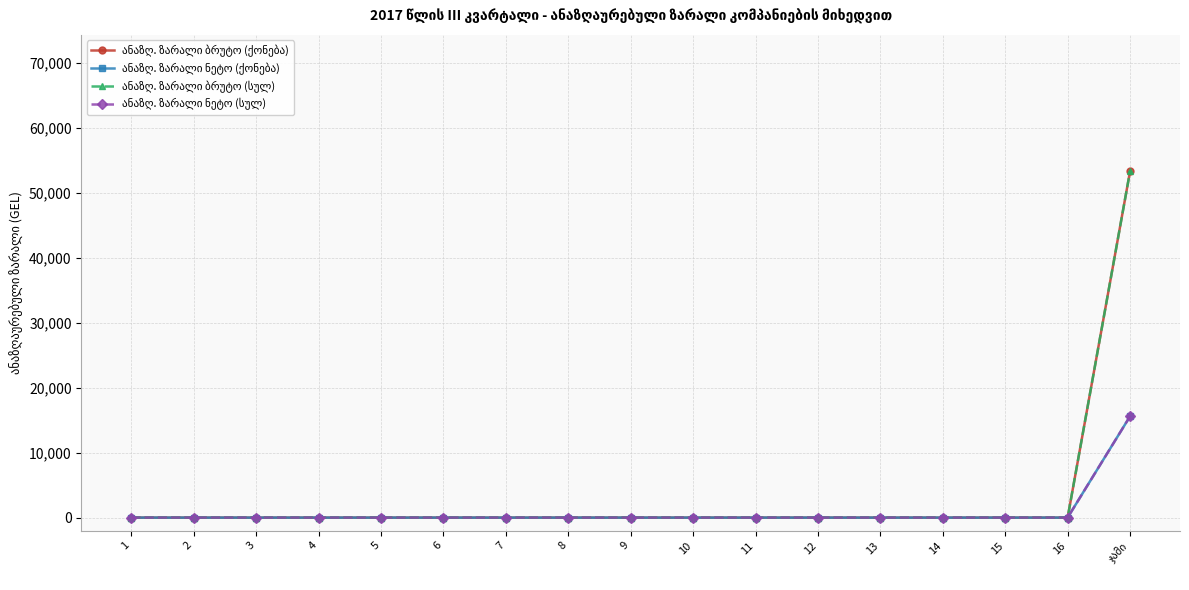

At which category is the sum across all series the highest?

ჯამი